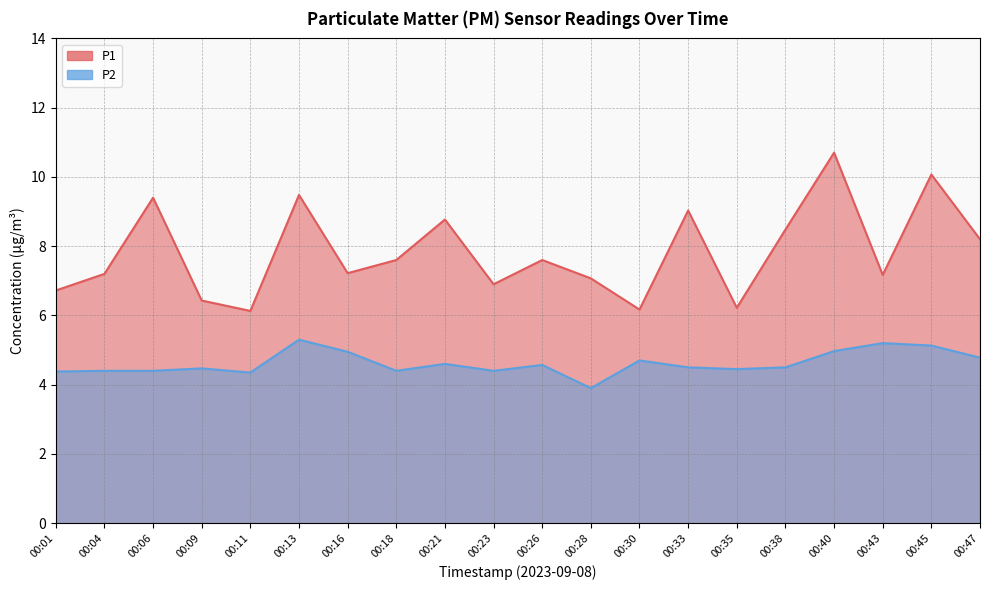

What is the difference between the maximum and minimum values in the P1 series?

4.6